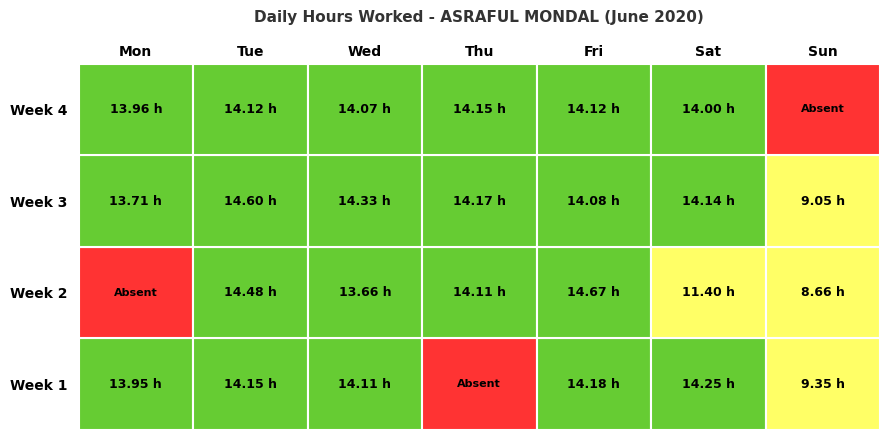

What is the total value across all series at Mon?

41.6